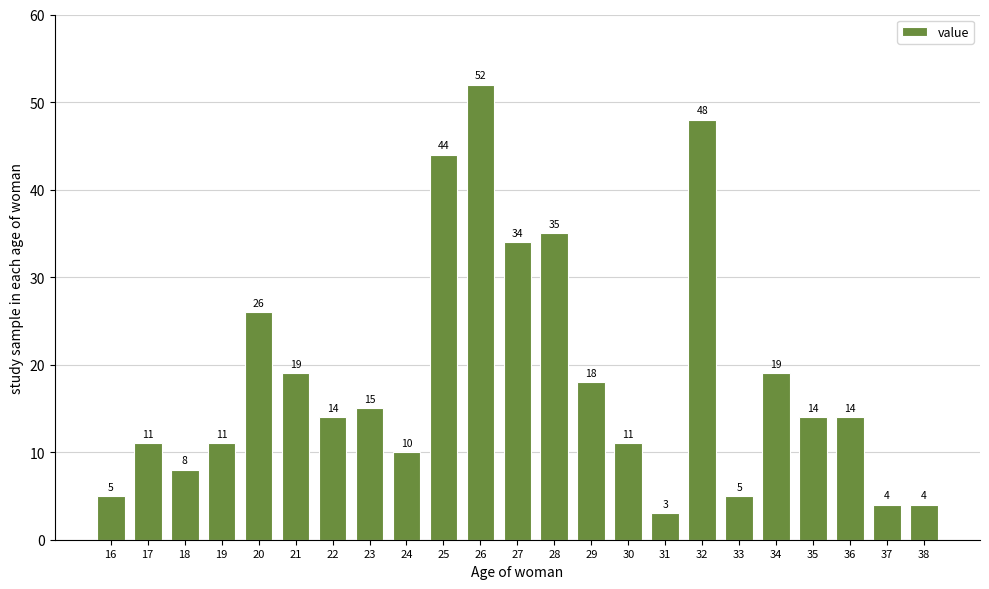

Reading right to left, extract all data points from this chart.

4	4	14	14	19	5	48	3	11	18	35	34	52	44	10	15	14	19	26	11	8	11	5